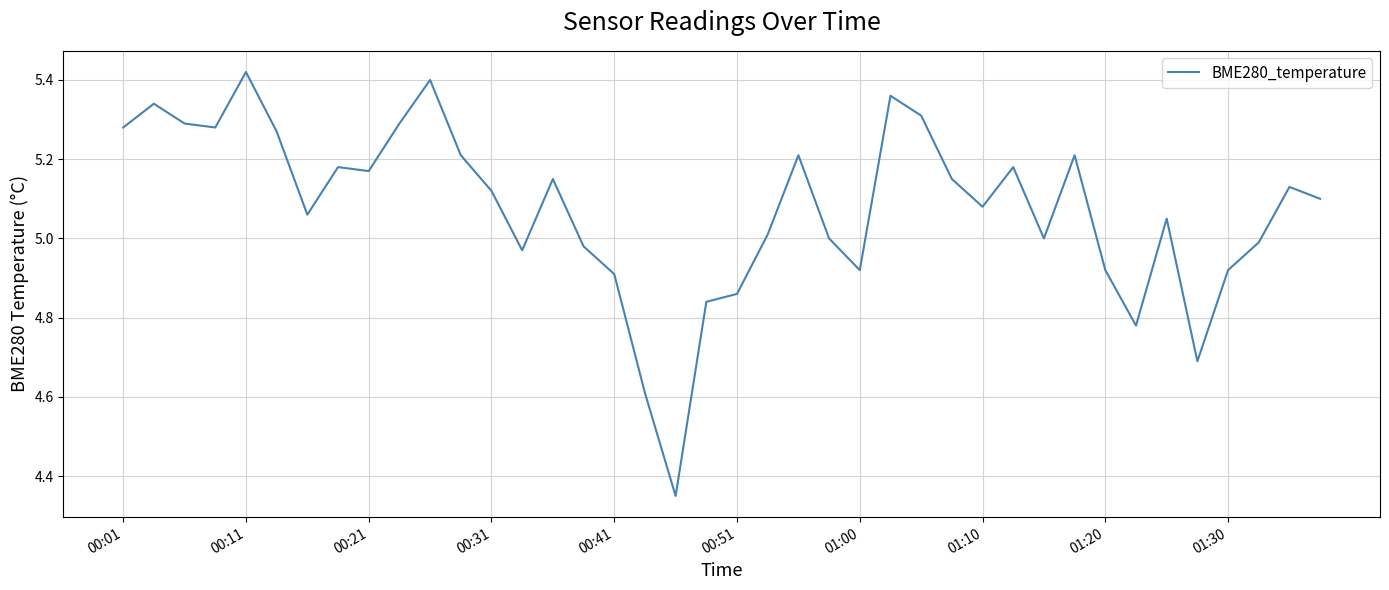

What is the difference between the maximum and minimum values?

1.1